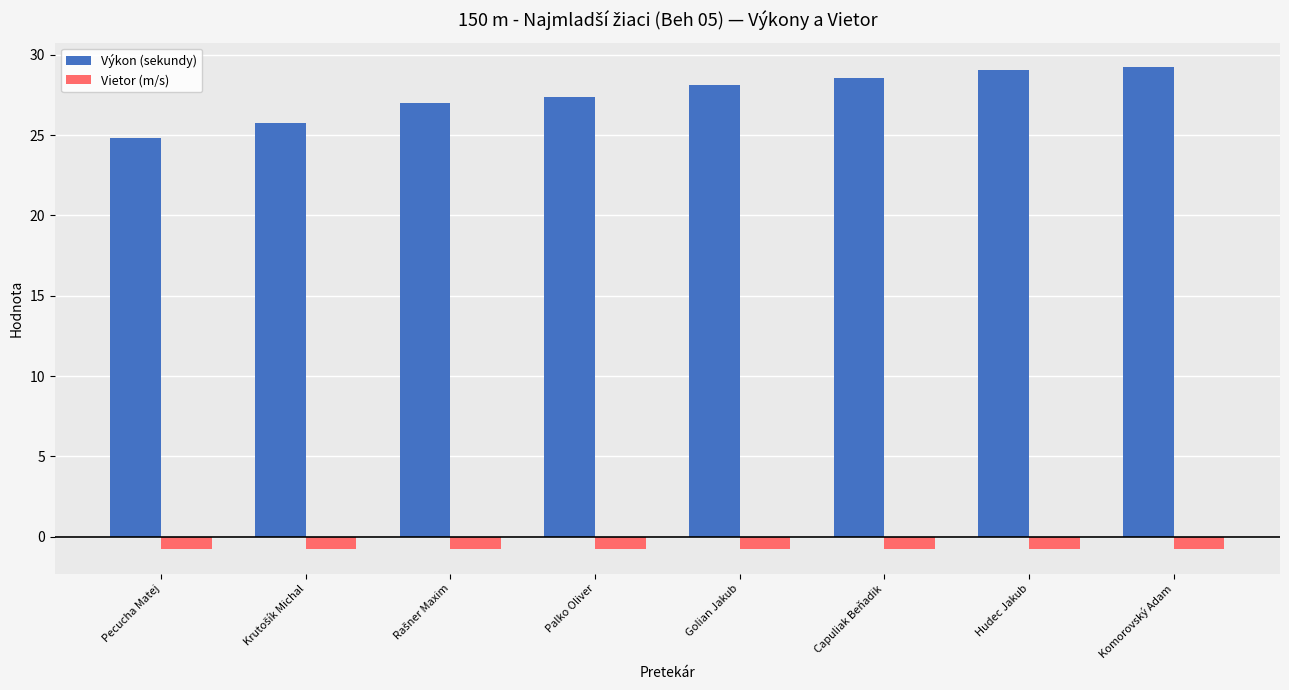

Which series has the widest spread of values?

Výkon (sekundy)